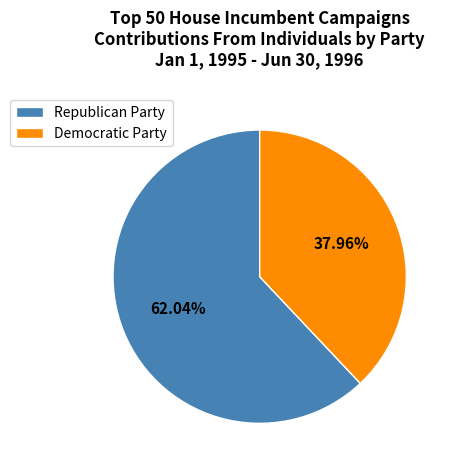

To the nearest percent, what is the combined percentage of Democratic Party and Republican Party?

100%